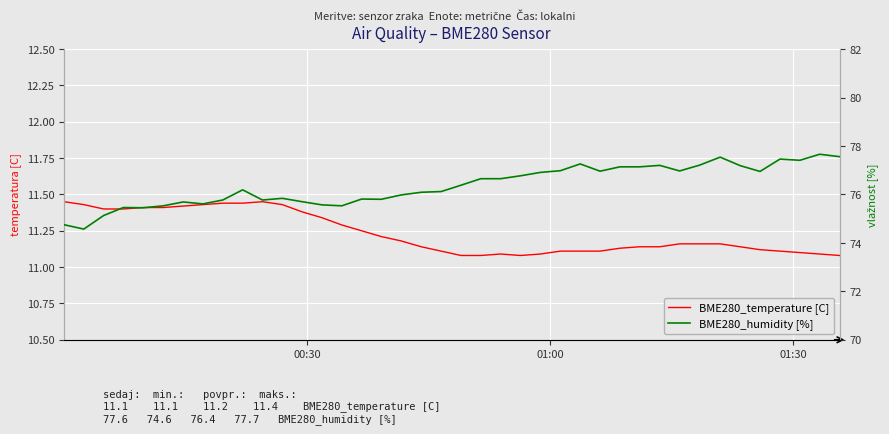

Reading left to right, list all the values displayed in this chart.

BME280_temperature [C]: 11.4	11.4	11.4	11.4	11.4	11.4	11.4	11.4	11.4	11.4	11.4	11.4	11.4	11.3	11.3	11.2	11.2	11.2	11.1	11.1	11.1	11.1	11.1	11.1	11.1	11.1	11.1	11.1	11.1	11.1	11.1	11.2	11.2	11.2	11.1	11.1	11.1	11.1	11.1	11.1
BME280_humidity [%]: 74.8	74.6	75.1	75.5	75.5	75.5	75.7	75.6	75.8	76.2	75.8	75.8	75.7	75.6	75.5	75.8	75.8	76.0	76.1	76.1	76.4	76.7	76.7	76.8	76.9	77.0	77.3	77.0	77.1	77.1	77.2	77.0	77.2	77.5	77.2	77.0	77.5	77.4	77.7	77.6